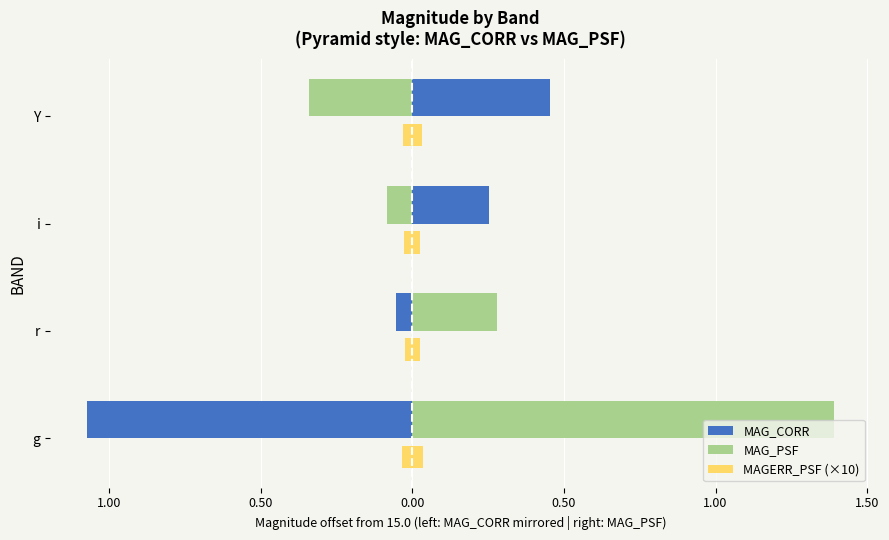

At how many categories does at least one series exceed 0?

4